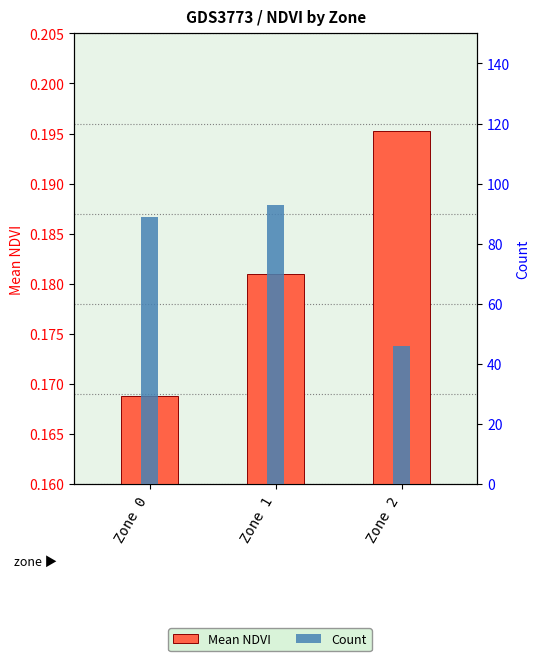

Rank the series by their average value, from lowest to highest.

Mean NDVI, Count